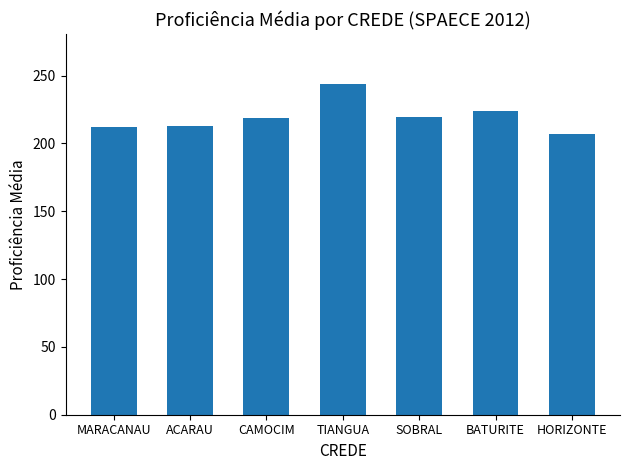

What position from the left is HORIZONTE?

7